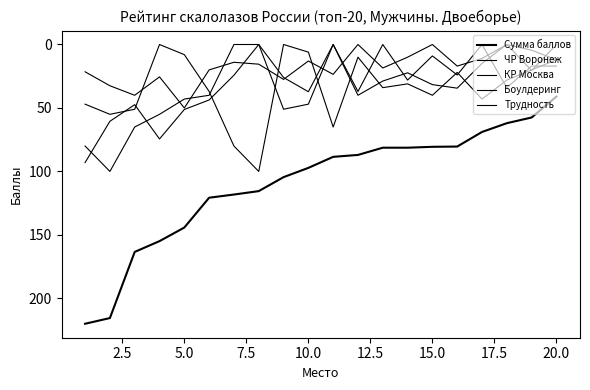

How many lines are shown in the chart?

5